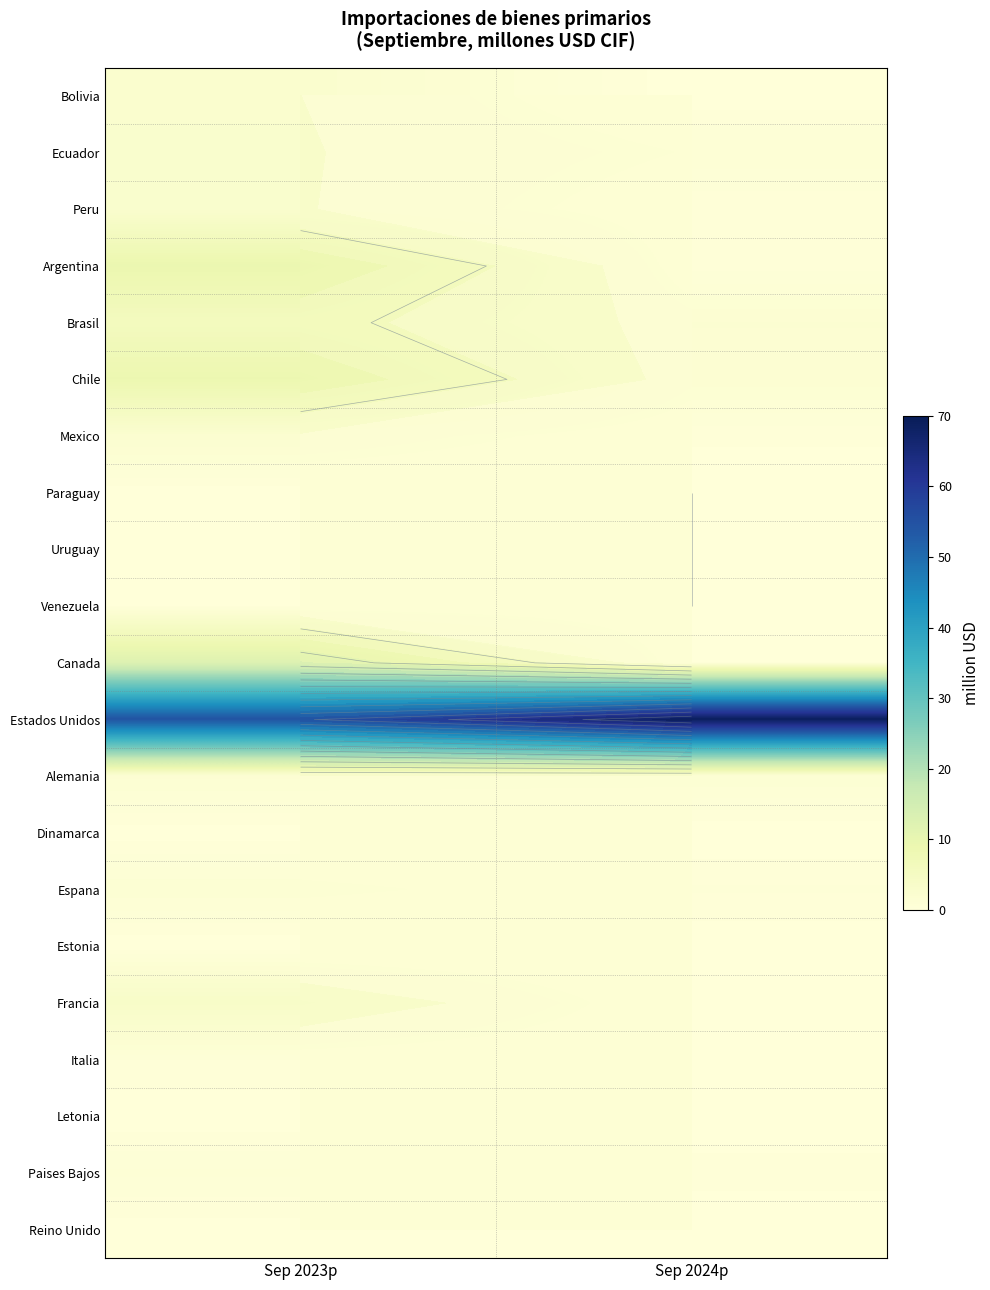

Which label corresponds to the largest value in the chart?

Sep 2024p